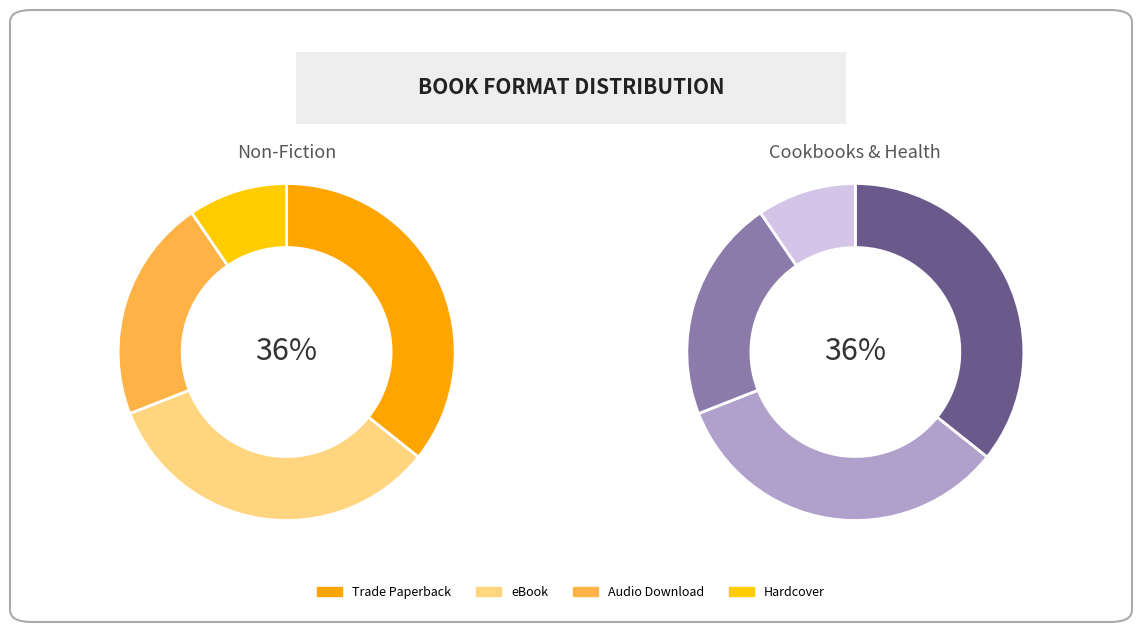

True or false: Audio Download accounts for 21% of the total.

True